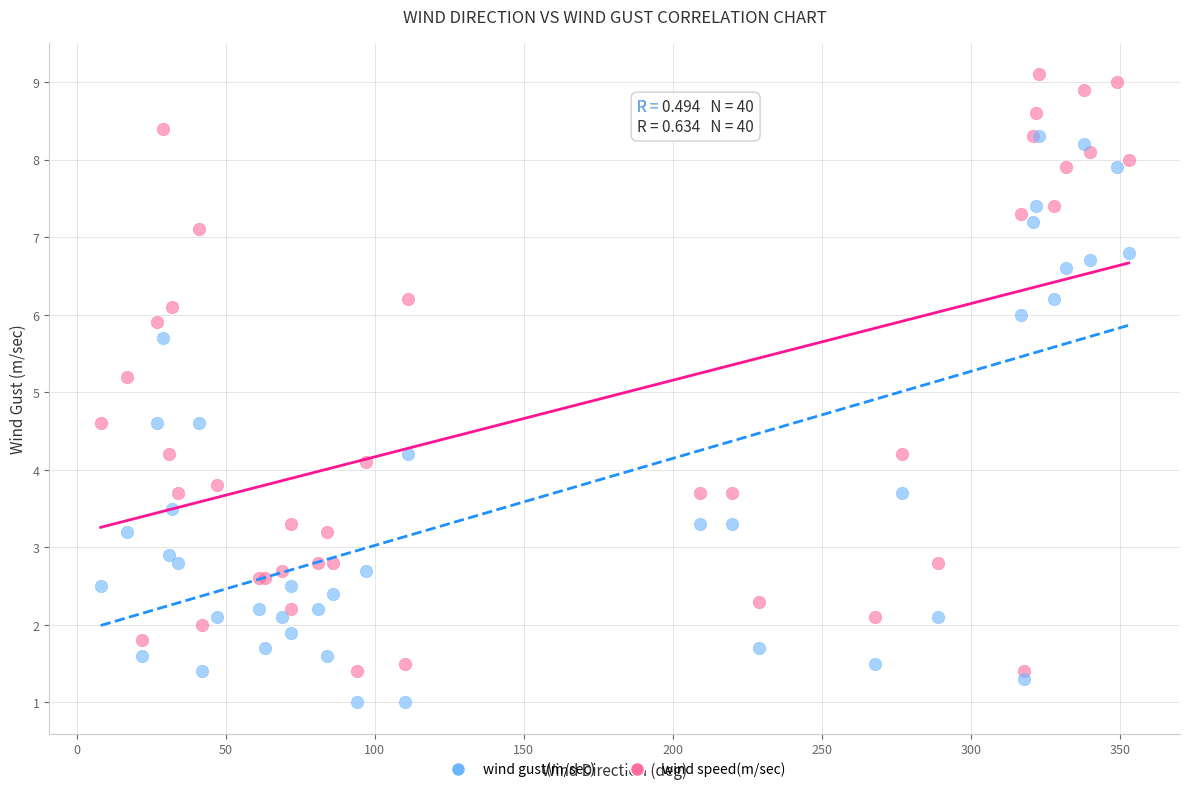

In the wind gust(m/sec) series, what Y value is closest to 5?

5.2